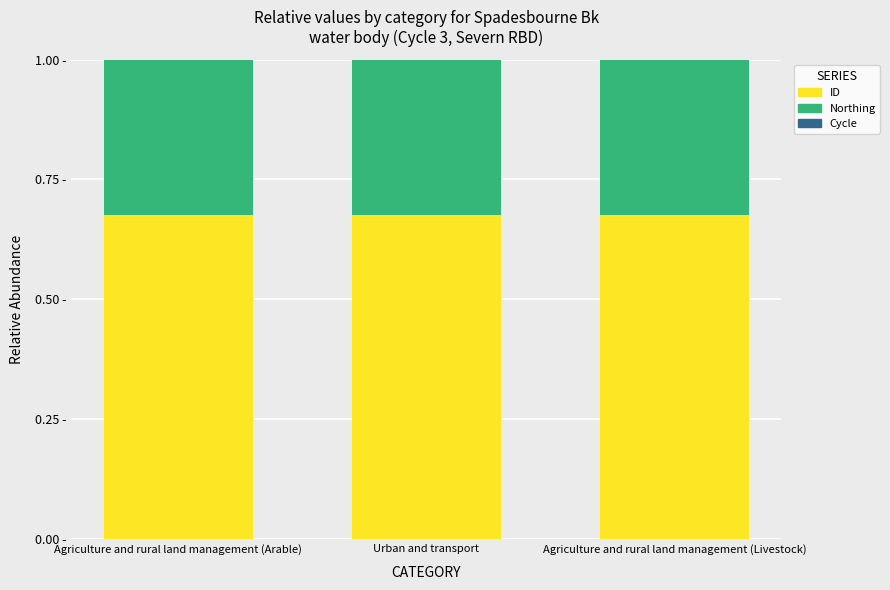

Which category has the lowest value in the ID series?

Agriculture and rural land management (Livestock)